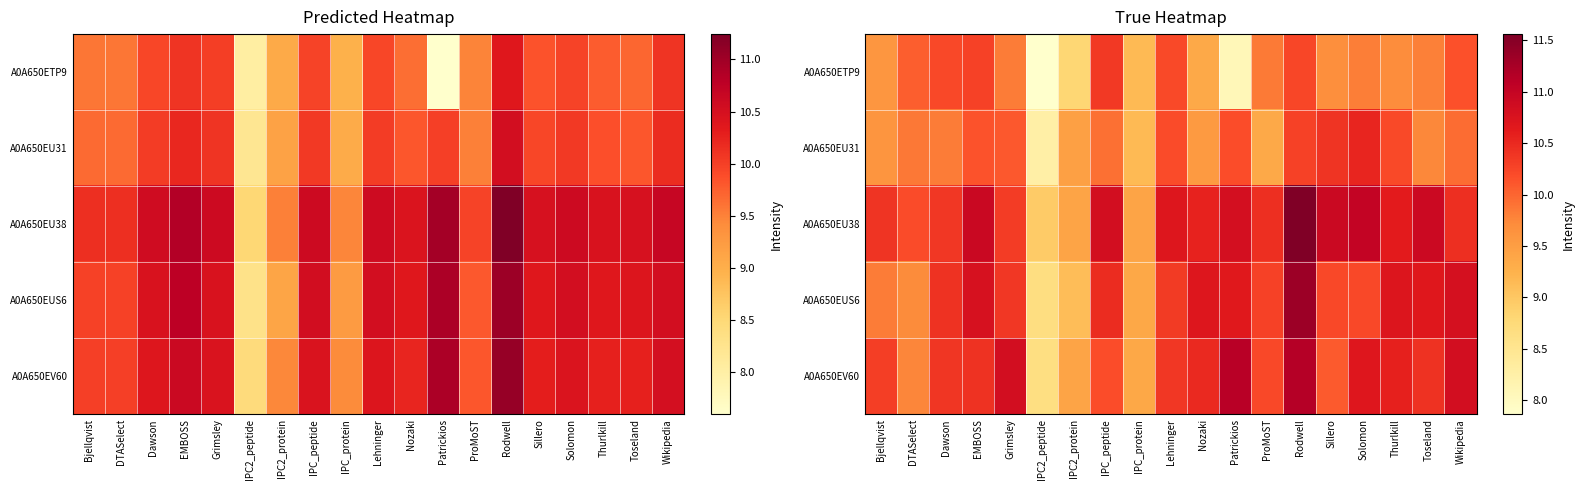

What is the sum of all A0A650EUS6 values?

194.7